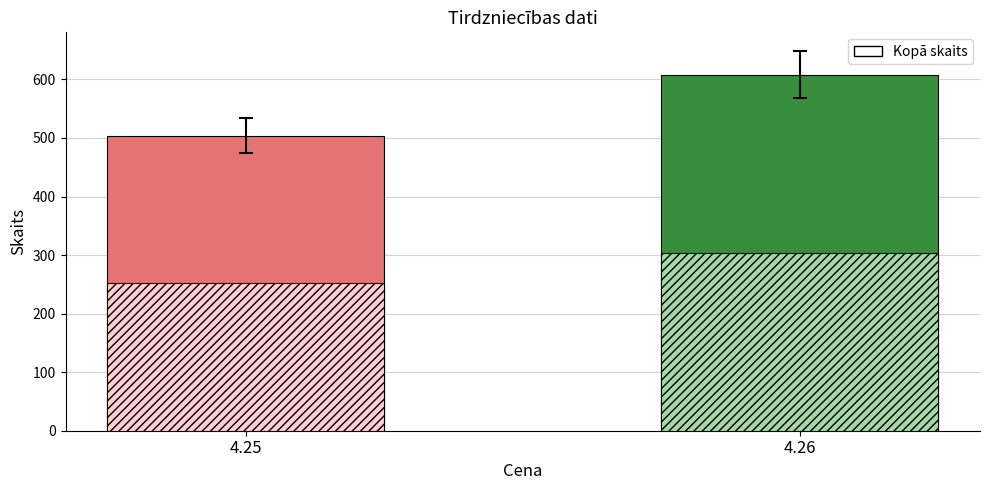

Rank the series at 4.26 from highest to lowest value.

Kopā skaits, Daļa skaits